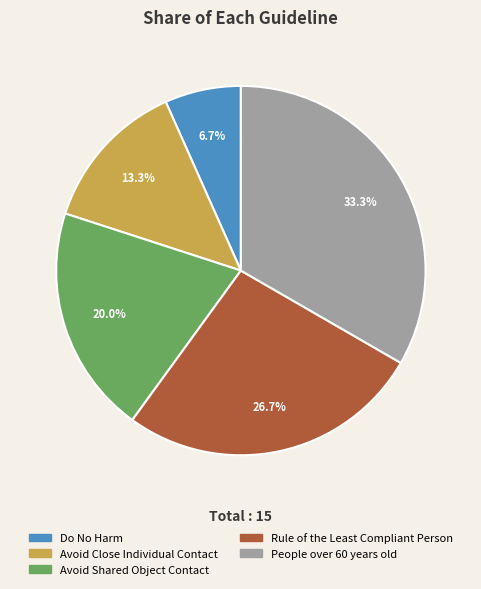

Count the number of slices in the pie.

5